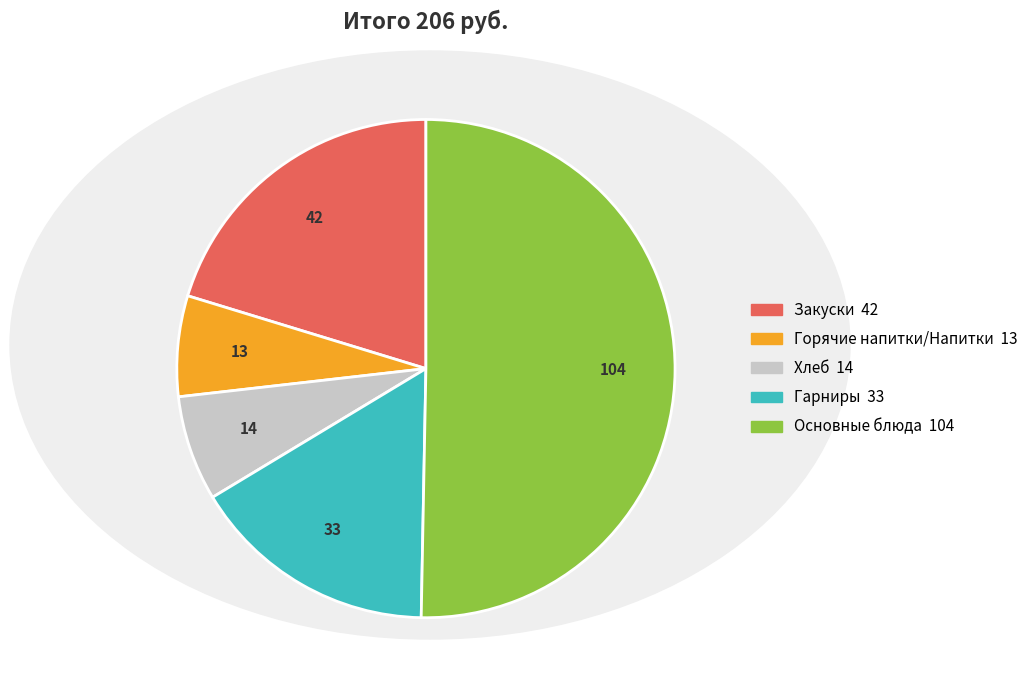

How many slices are in this pie chart?

5